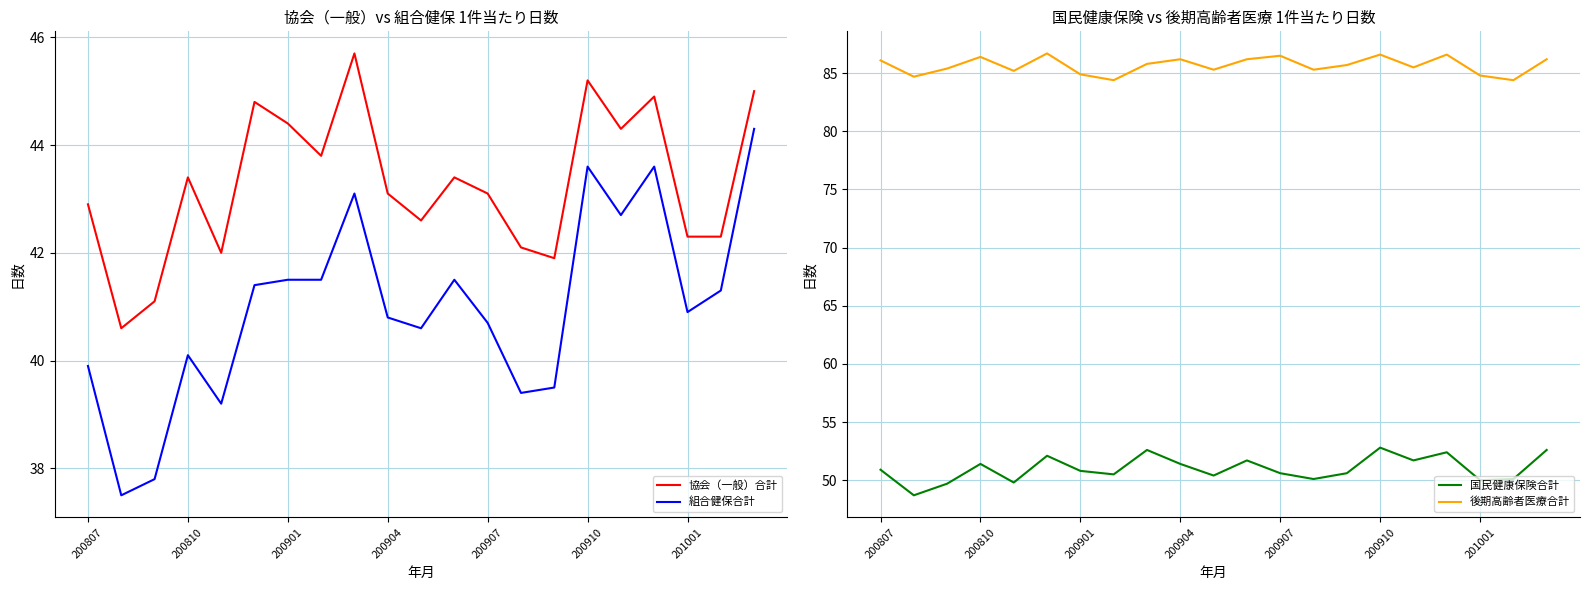

True or false: 国民健康保険合計 has a value of 31.9 at 200904.

False